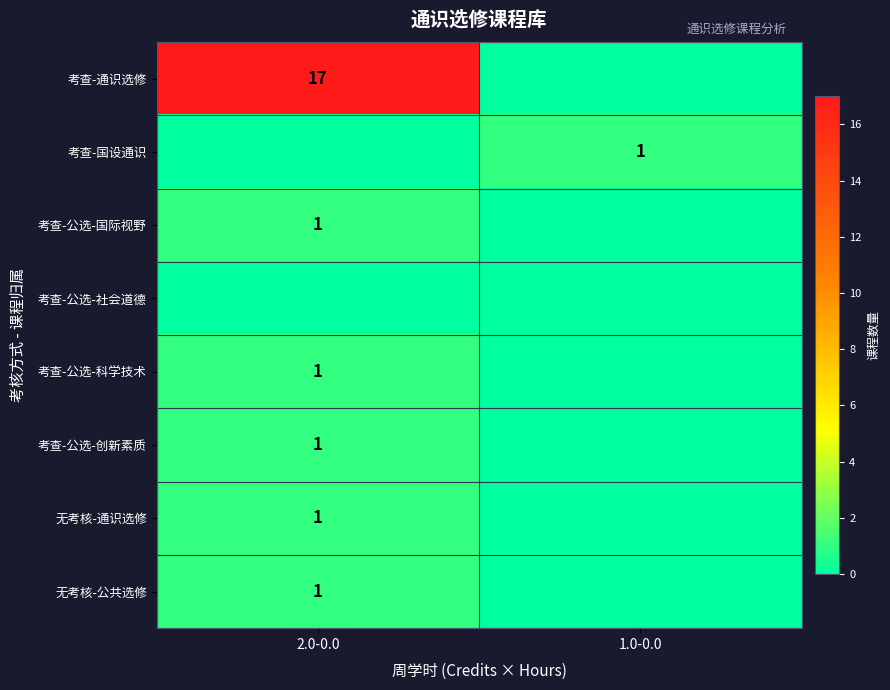

What is the total value across all series at 2.0-0.0?

22